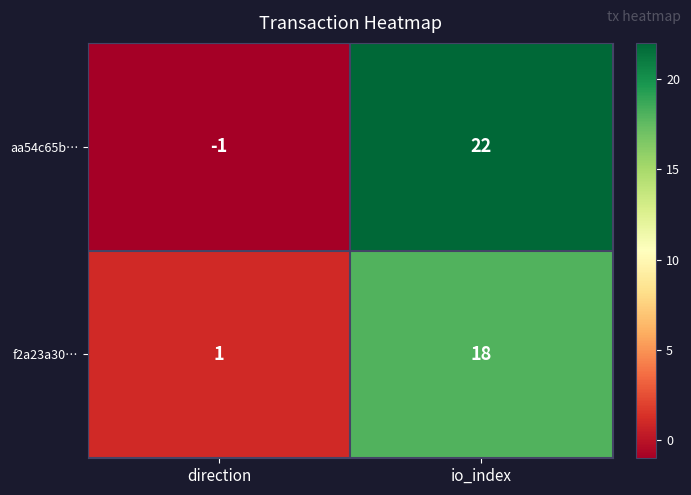

List the series in order of their peak value, highest first.

aa54c65b…, f2a23a30…